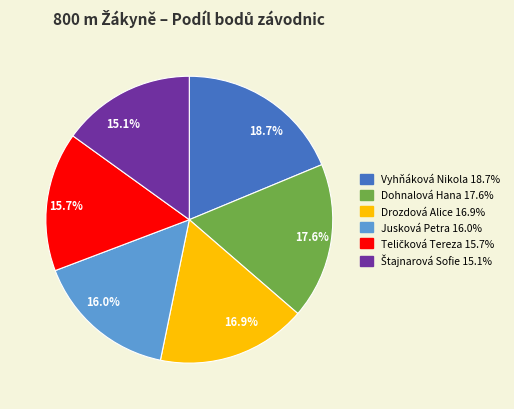

What is the smallest slice in the pie chart?

15.1%